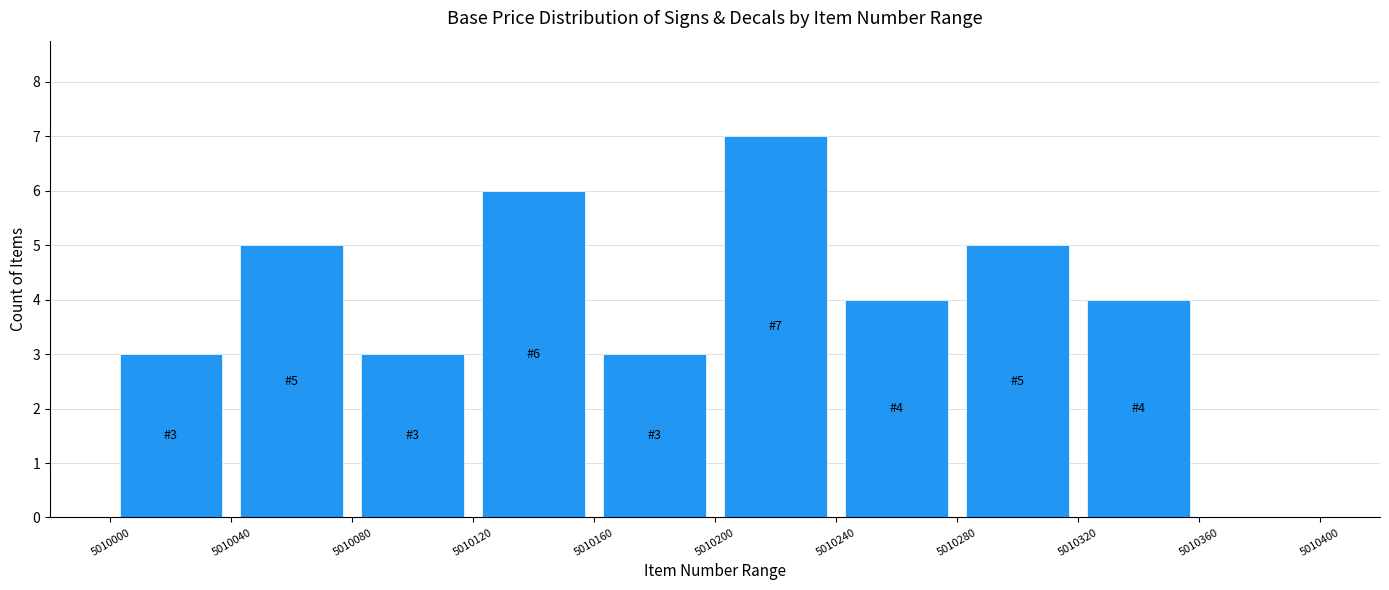

Which range on the x-axis has the tallest bar?

5010200 to 5010240